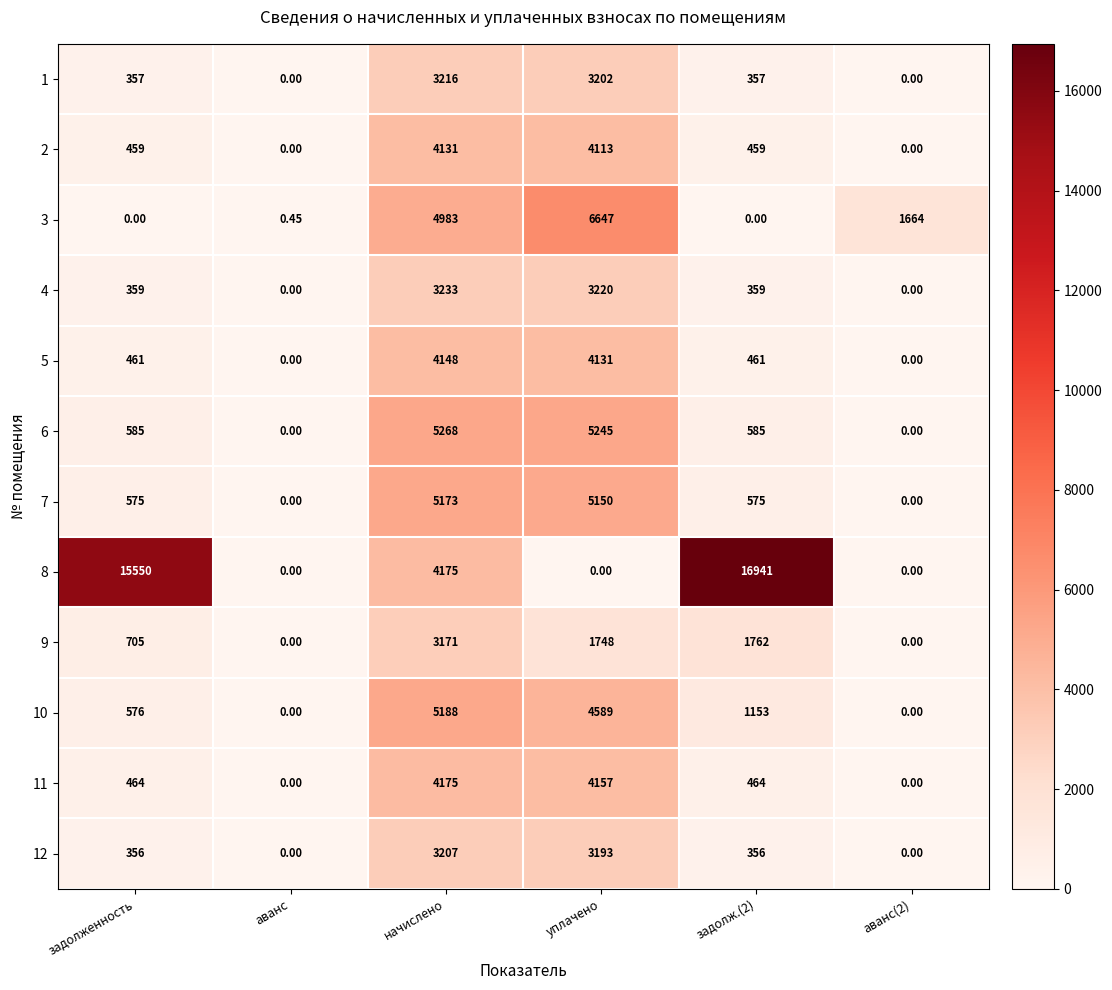

What is the maximum value shown in the chart?

16941.0